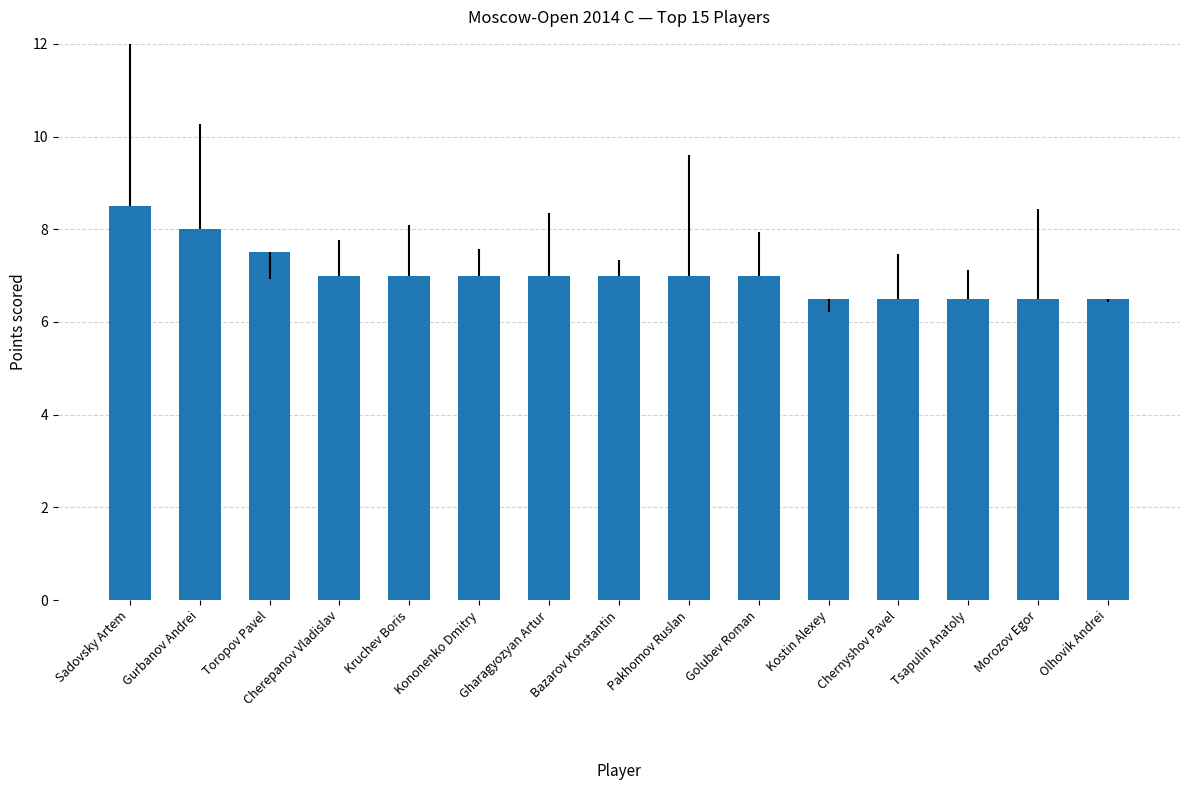

Reading left to right, transcribe all the data shown in this chart.

Sadovsky Artem=8.5	Gurbanov Andrei=8.0	Toropov Pavel=7.5	Cherepanov Vladislav=7.0	Kruchev Boris=7.0	Kononenko Dmitry=7.0	Gharagyozyan Artur=7.0	Bazarov Konstantin=7.0	Pakhomov Ruslan=7.0	Golubev Roman=7.0	Kostin Alexey=6.5	Chernyshov Pavel=6.5	Tsapulin Anatoly=6.5	Morozov Egor=6.5	Olhovik Andrei=6.5